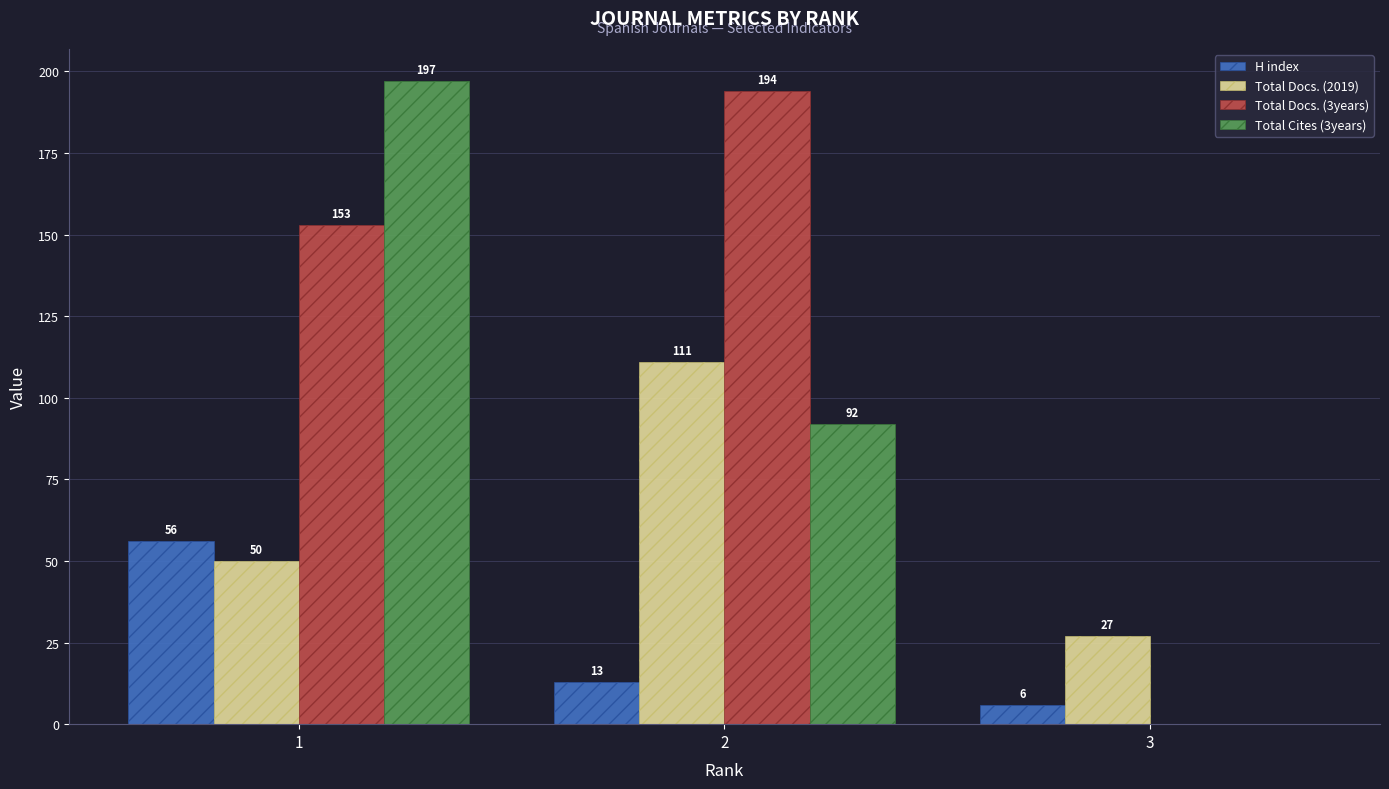

Reading left to right, list all the values displayed in this chart.

H index: 56	13	6
Total Docs. (2019): 50	111	27
Total Docs. (3years): 153	194	0
Total Cites (3years): 197	92	0